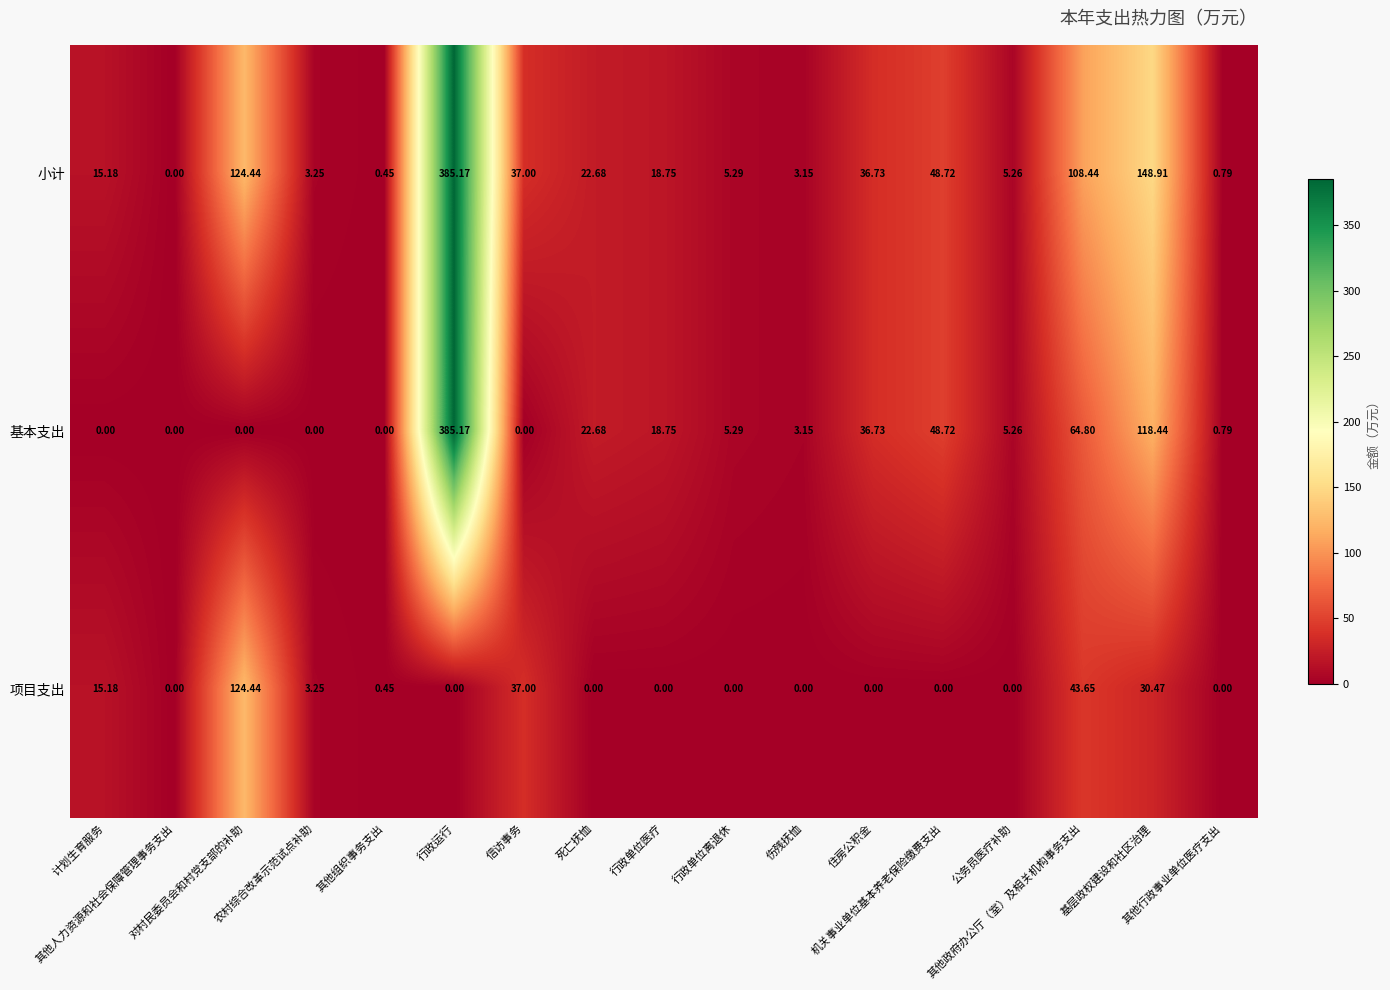

Rank the series by their average value, from highest to lowest.

小计, 基本支出, 项目支出